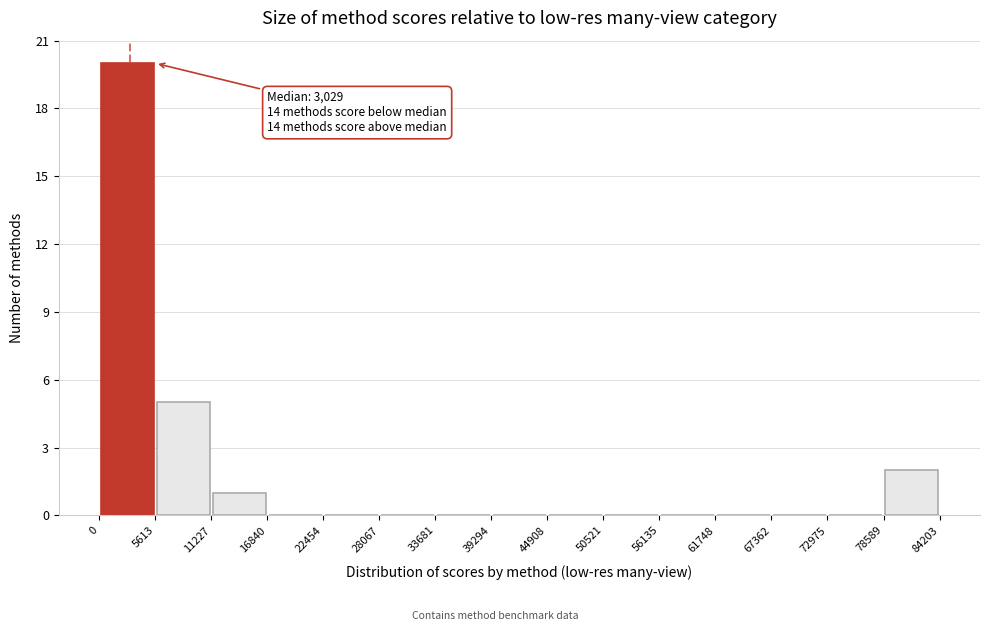

Which range on the x-axis has the tallest bar?

0 to 5613